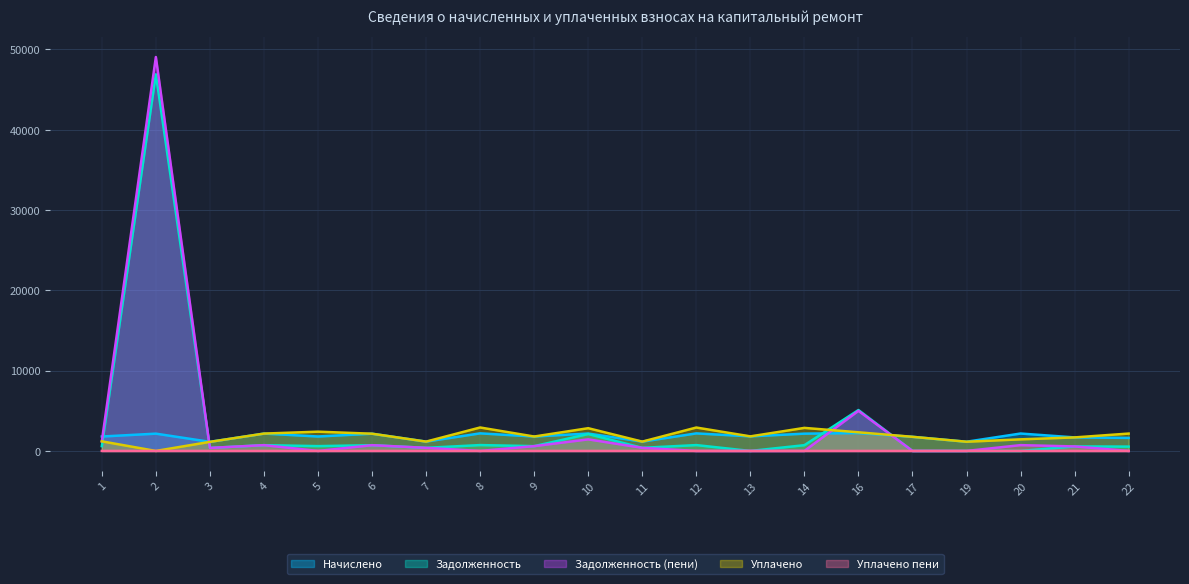

Which series has the largest total across all categories?

Задолженность